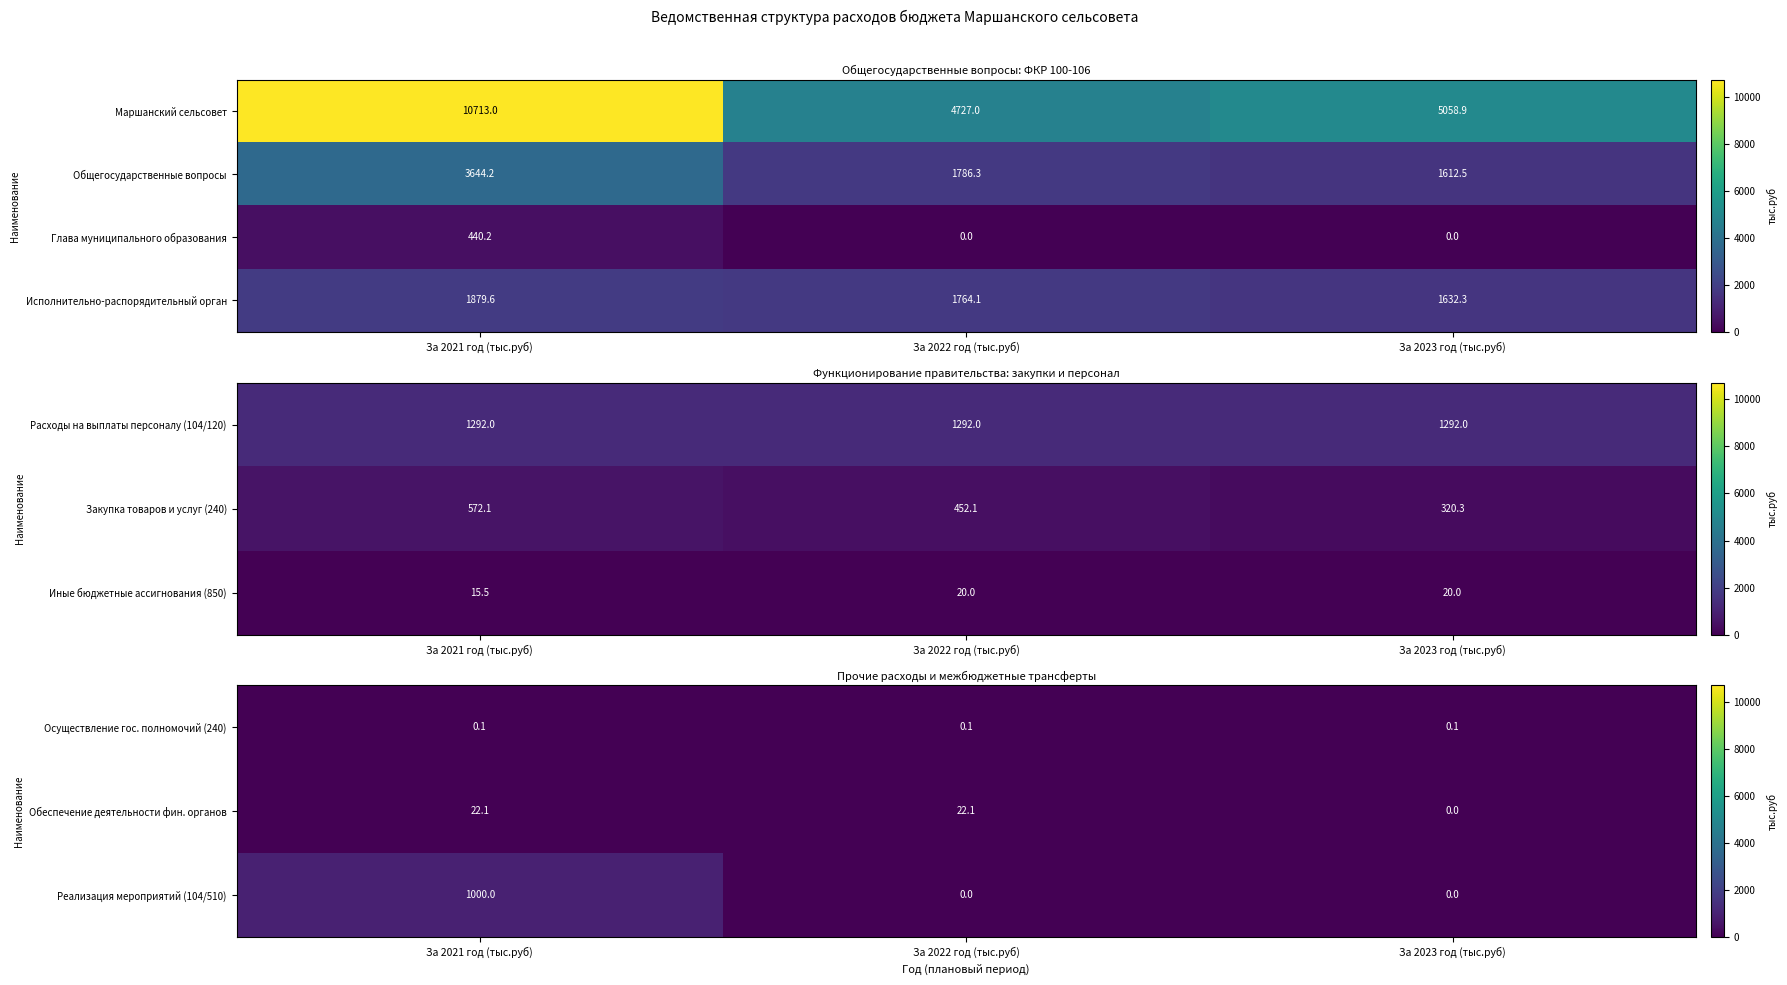

Which label corresponds to the largest value in the chart?

За 2021 год (тыс.руб)